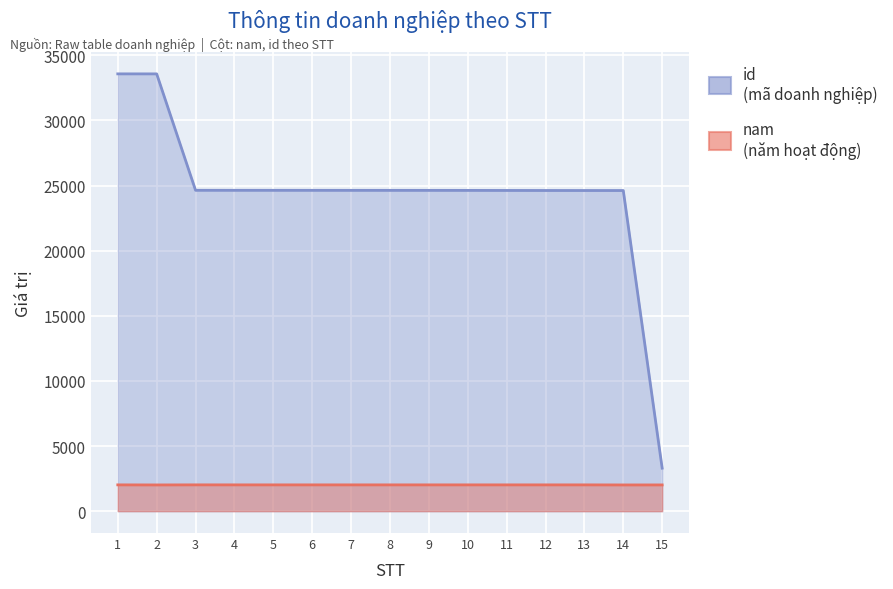

At which category is the sum across all series the highest?

1